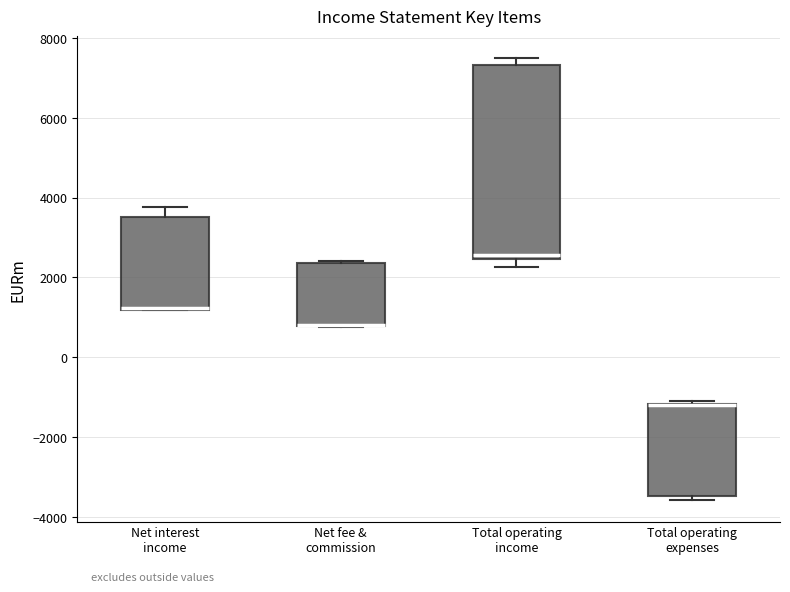

Which box is the tallest, from its lower edge to its upper edge?

Total operating income